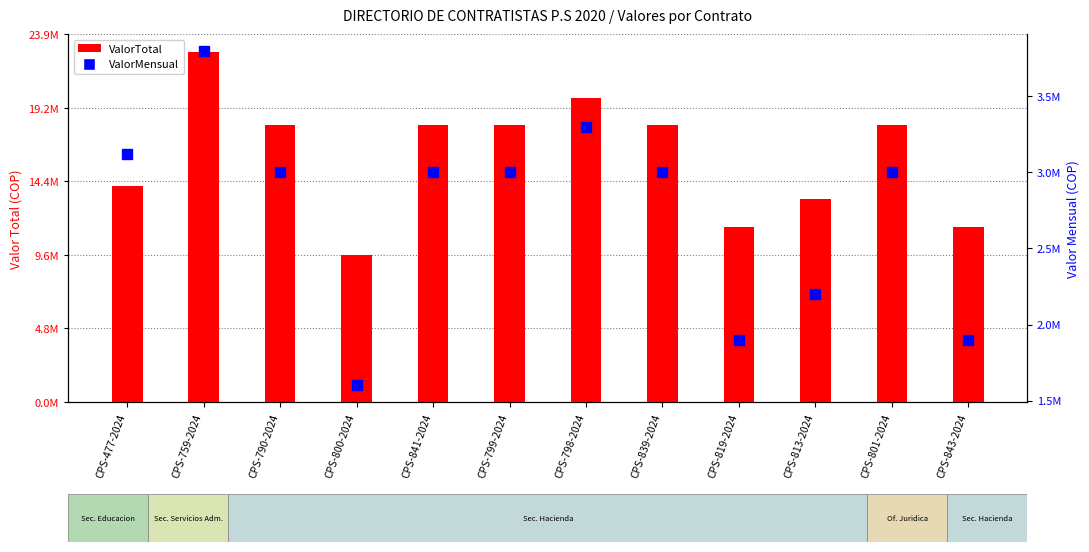

Between CPS-813-2024 and CPS-477-2024, which is larger?

CPS-477-2024